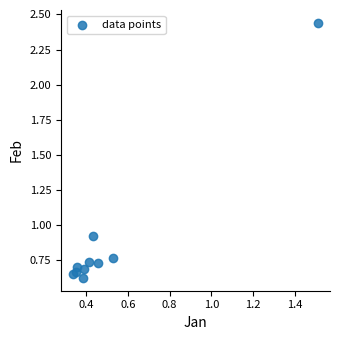

What is the range of Y values (max minus min)?

1.8